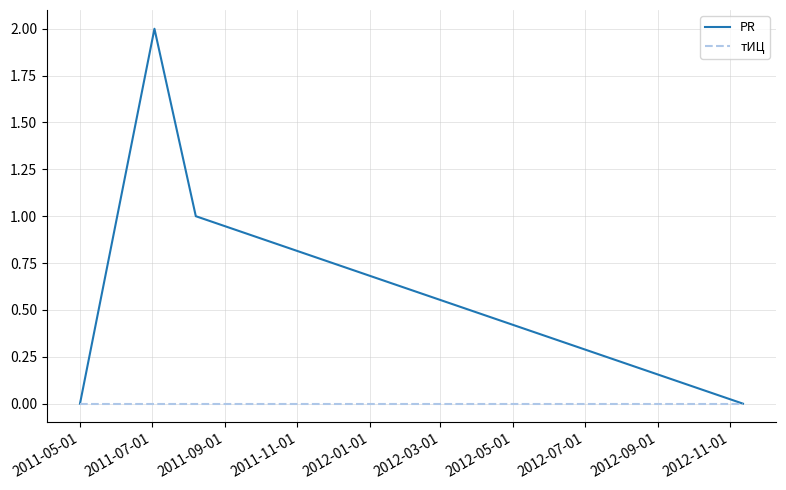

List the series in order of their overall mean, highest first.

PR, тИЦ